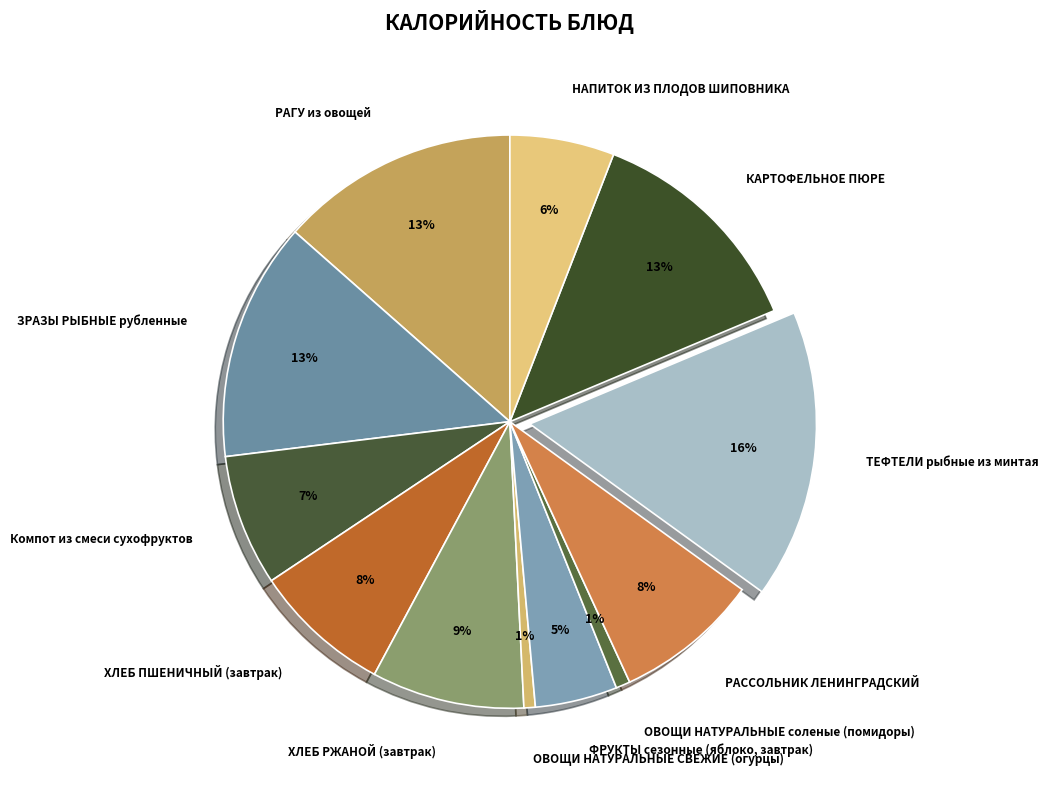

What is the ratio of the value at РАССОЛЬНИК ЛЕНИНГРАДСКИЙ to the value at КАРТОФЕЛЬНОЕ ПЮРЕ?

0.6